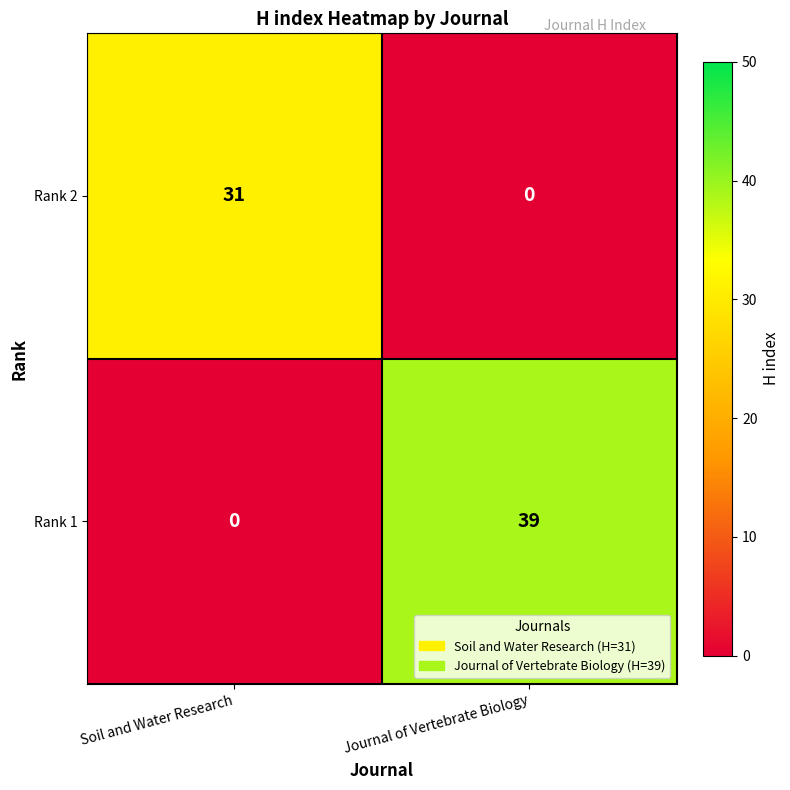

Rank the series by their maximum value, from highest to lowest.

Rank 1, Rank 2